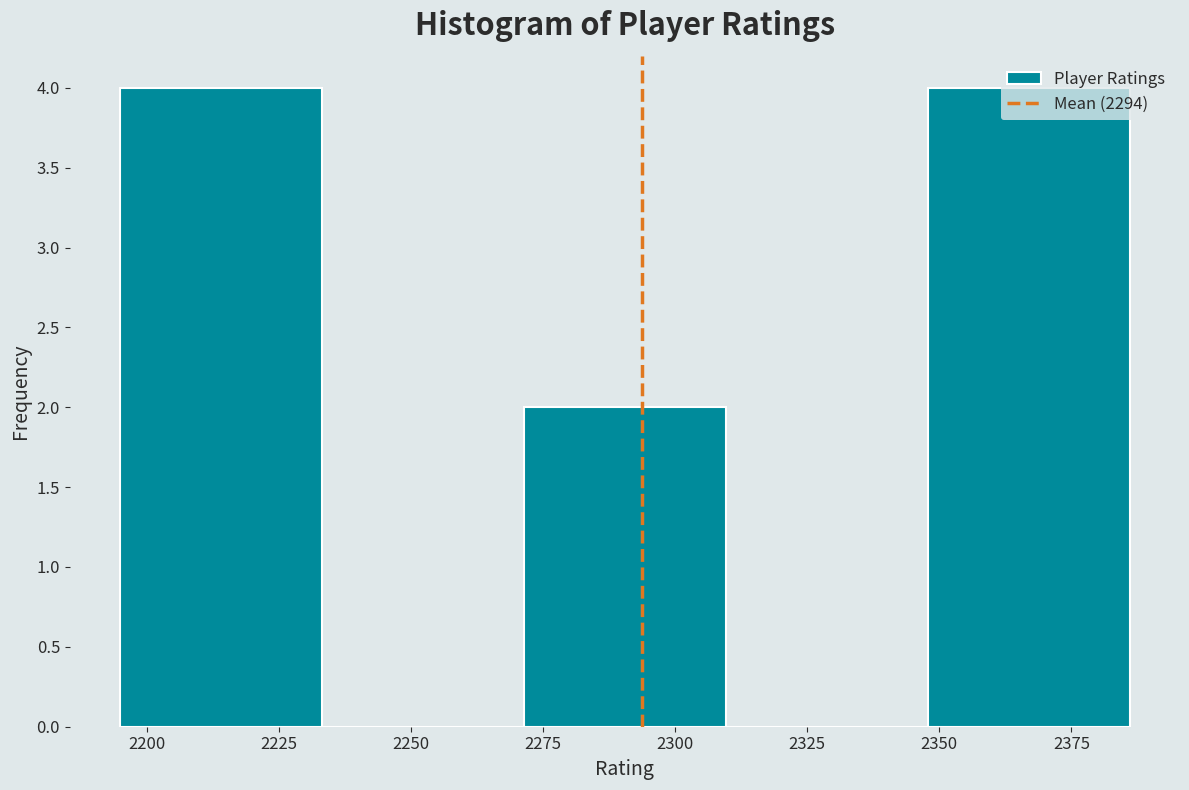

Reading left to right, transcribe this chart: for each bar, give the range it covers on the x-axis and its height. Neither the bar edges nor the heights are printed on the chart, so give them approximately, as read against the axes.

2195 to 2235: 4
2235 to 2270: 0
2270 to 2310: 2
2310 to 2350: 0
2350 to 2385: 4